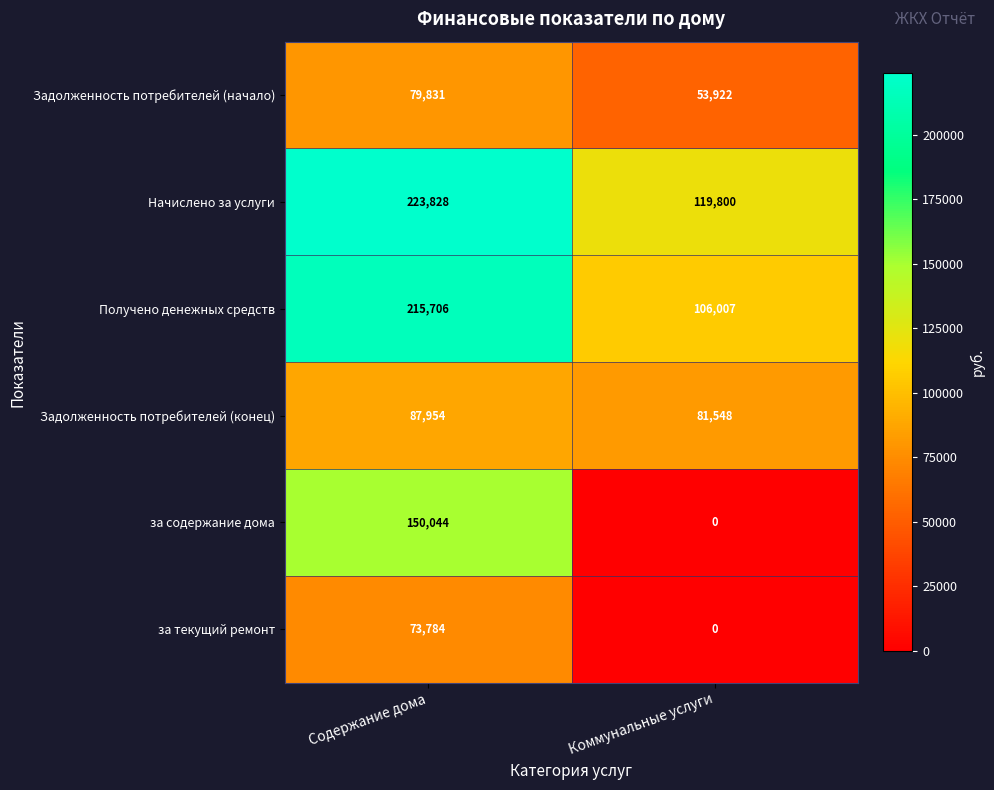

Which series has the largest total across all categories?

Начислено за услуги